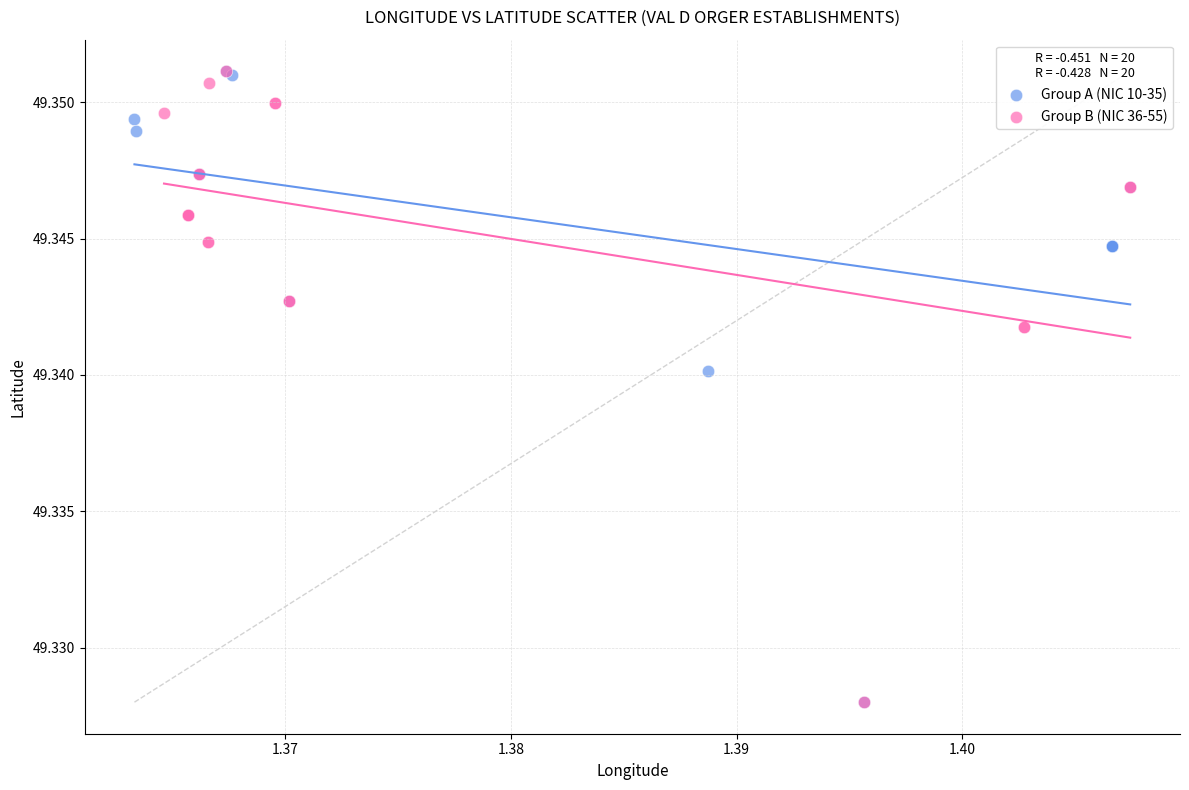

What are all the series names shown in the legend?

Group A (NIC 10-35), Group B (NIC 36-55)